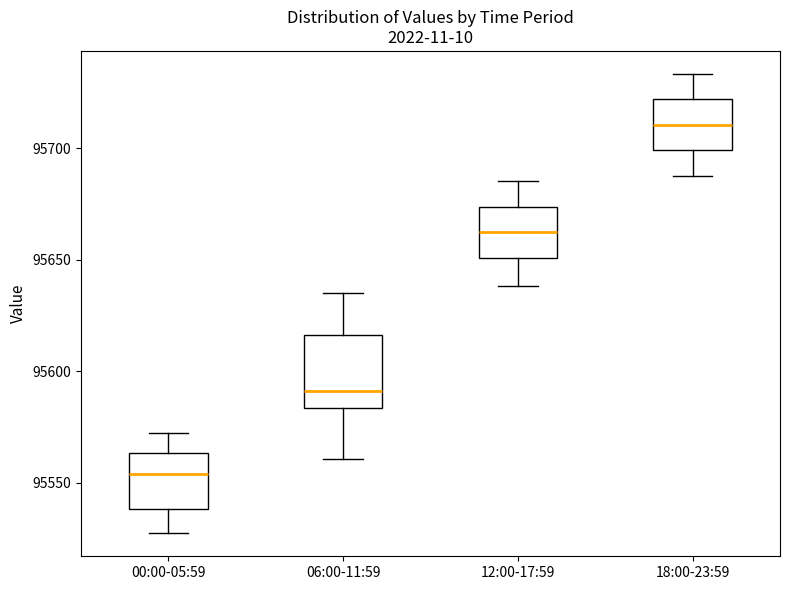

Which box's median line is the lowest?

00:00-05:59